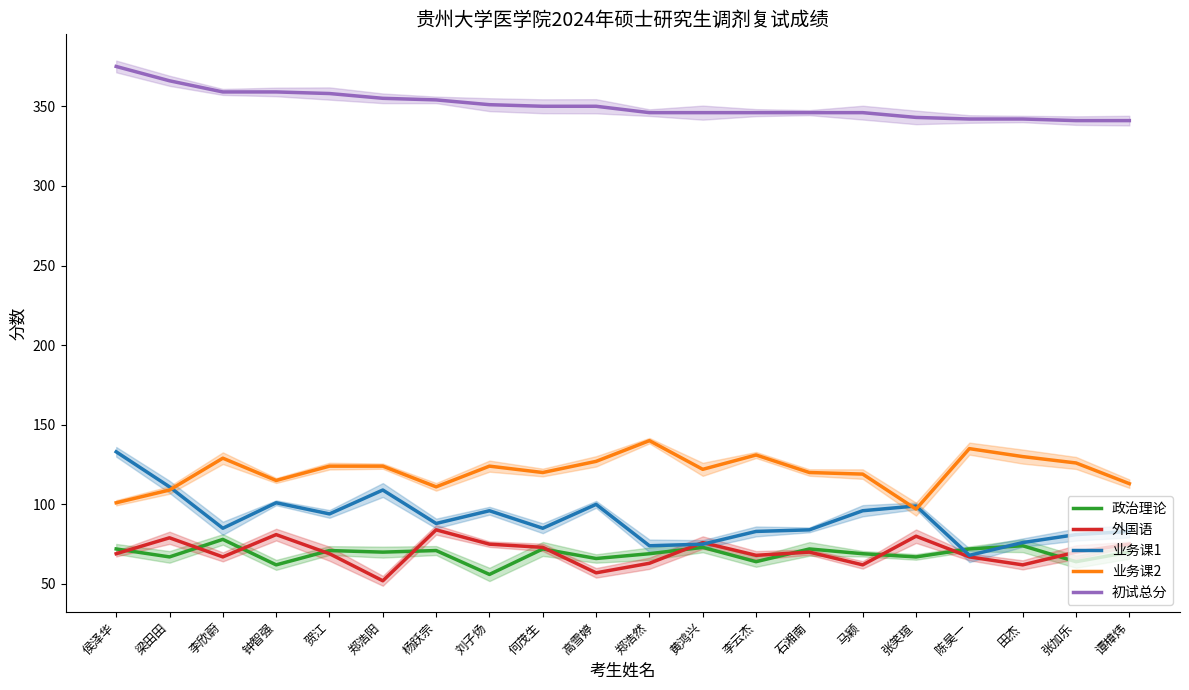

Reading right to left, what are all the values shown in this chart?

政治理论: 谭樟炜=70	张加乐=64	田杰=74	陈昊一=72	张笑瑄=67	马颖=69	石湘南=72	李云杰=64	黄鸿兴=73	郑浩然=69	高雪婷=66	何茂生=72	刘子炀=56	杨跃宗=71	郑浩阳=70	贺江=71	钟智强=62	李欣蔚=78	梁田田=67	侯泽华=72
外国语: 谭樟炜=75	张加乐=70	田杰=62	陈昊一=67	张笑瑄=80	马颖=62	石湘南=70	李云杰=68	黄鸿兴=76	郑浩然=63	高雪婷=57	何茂生=73	刘子炀=75	杨跃宗=84	郑浩阳=52	贺江=69	钟智强=81	李欣蔚=67	梁田田=79	侯泽华=69
业务课1: 谭樟炜=83	张加乐=81	田杰=76	陈昊一=68	张笑瑄=99	马颖=96	石湘南=84	李云杰=83	黄鸿兴=75	郑浩然=74	高雪婷=100	何茂生=85	刘子炀=96	杨跃宗=88	郑浩阳=109	贺江=94	钟智强=101	李欣蔚=85	梁田田=111	侯泽华=133
业务课2: 谭樟炜=113	张加乐=126	田杰=130	陈昊一=135	张笑瑄=97	马颖=119	石湘南=120	李云杰=131	黄鸿兴=122	郑浩然=140	高雪婷=127	何茂生=120	刘子炀=124	杨跃宗=111	郑浩阳=124	贺江=124	钟智强=115	李欣蔚=129	梁田田=109	侯泽华=101
初试总分: 谭樟炜=341	张加乐=341	田杰=342	陈昊一=342	张笑瑄=343	马颖=346	石湘南=346	李云杰=346	黄鸿兴=346	郑浩然=346	高雪婷=350	何茂生=350	刘子炀=351	杨跃宗=354	郑浩阳=355	贺江=358	钟智强=359	李欣蔚=359	梁田田=366	侯泽华=375